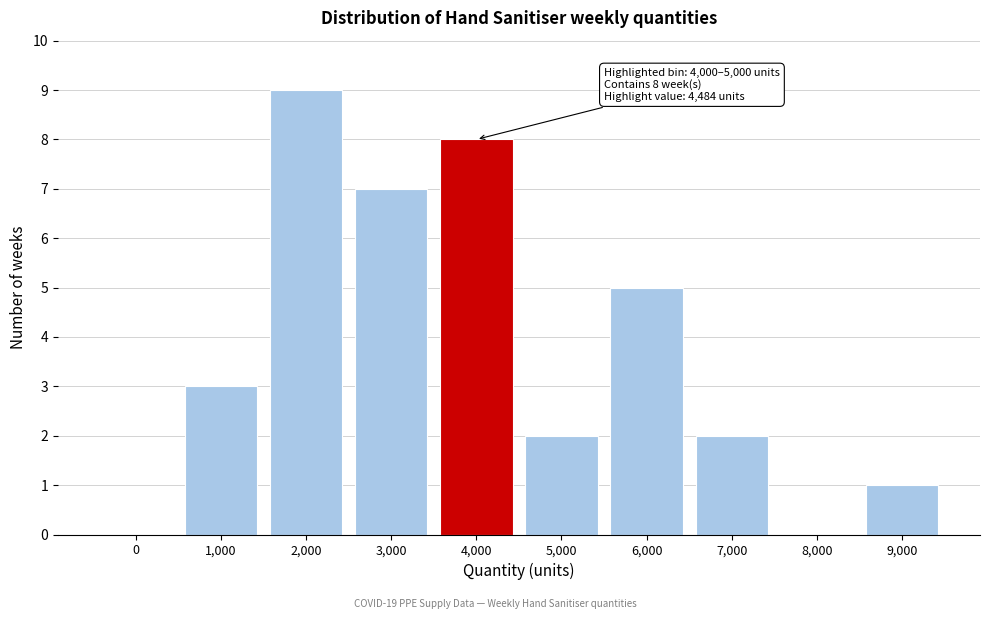

Reading left to right, list all the values displayed in this chart.

0=0	1,000=3	2,000=9	3,000=7	4,000=8	5,000=2	6,000=5	7,000=2	8,000=0	9,000=1